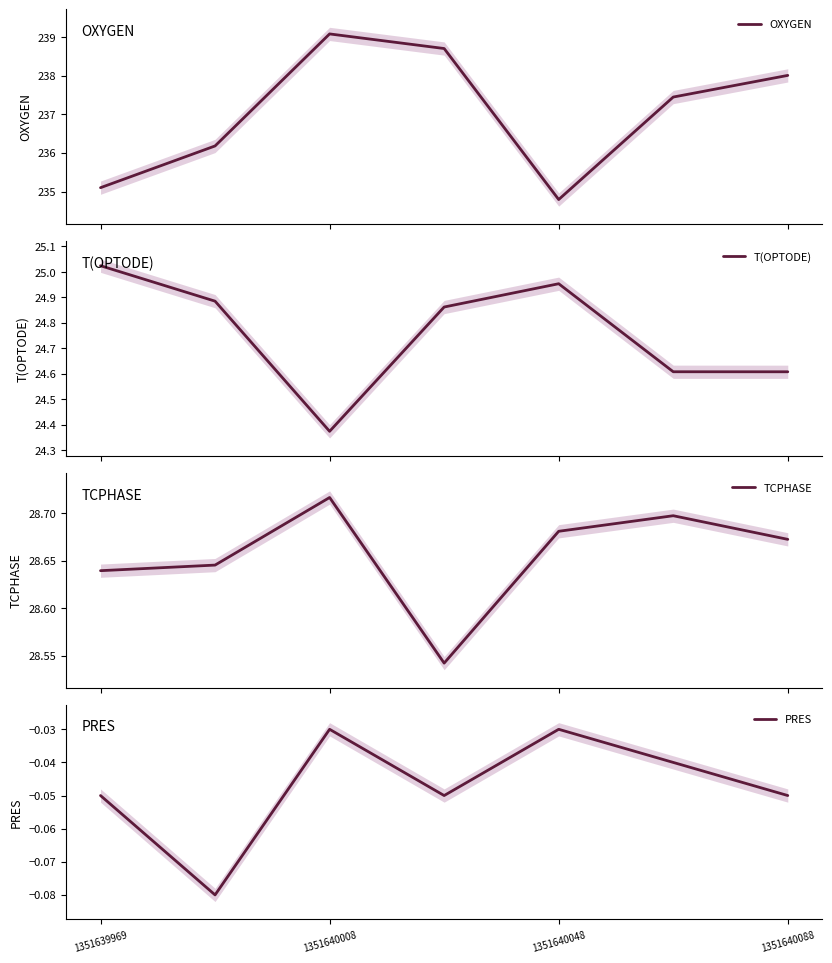

True or false: PRES has a value of -0.1 at 1351640048.

False